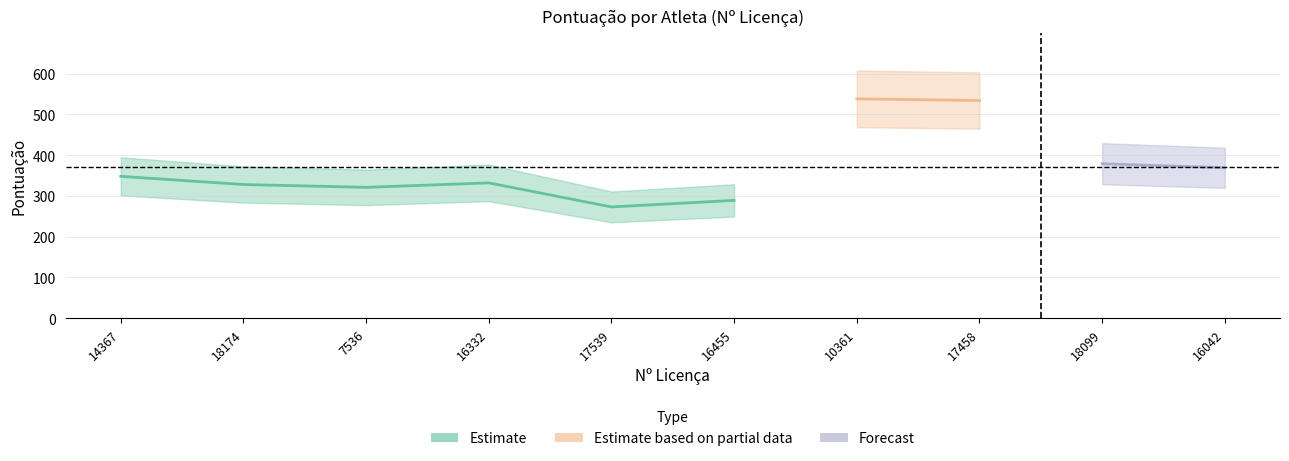

At which label does Pontuação first exceed 348?

10361